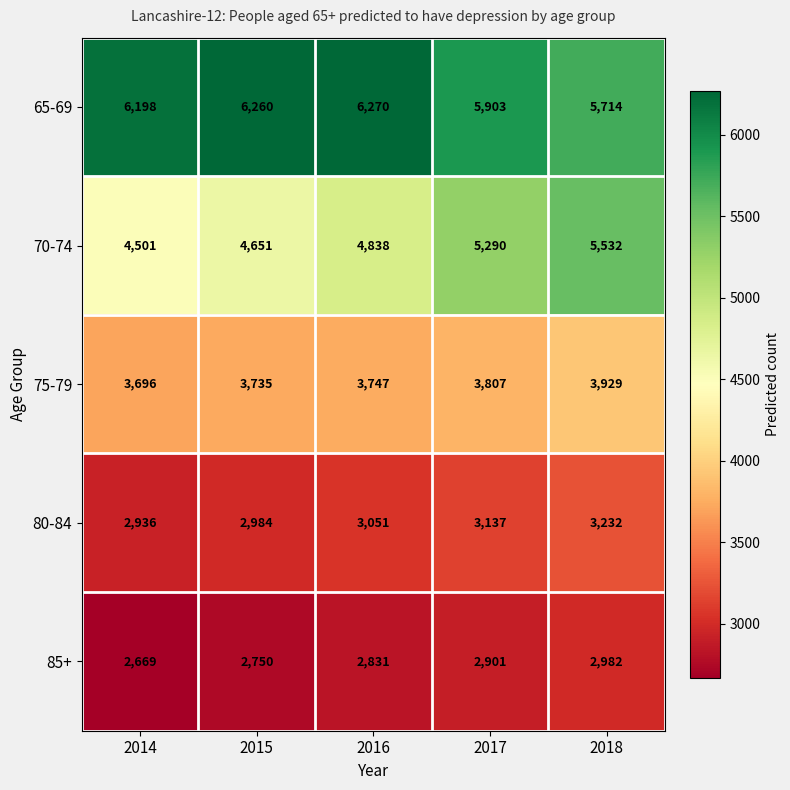

What is the sum of the 70-74 values at 2014 and 2016?

9339